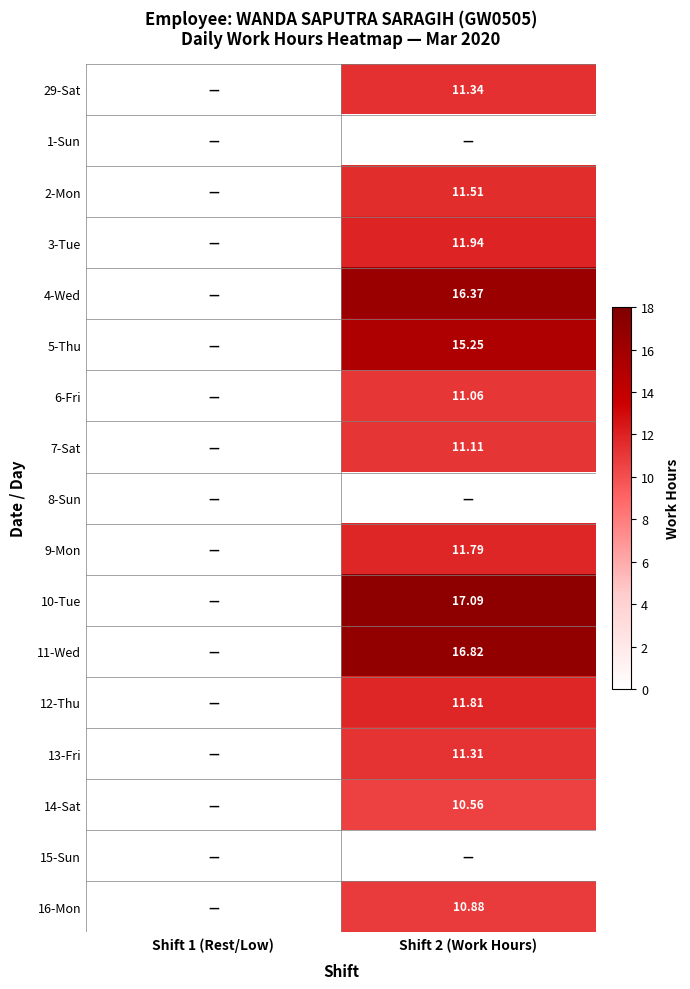

Is the value of 10-Tue at Shift 2 (Work Hours) greater than the value of 13-Fri at Shift 2 (Work Hours)?

Yes